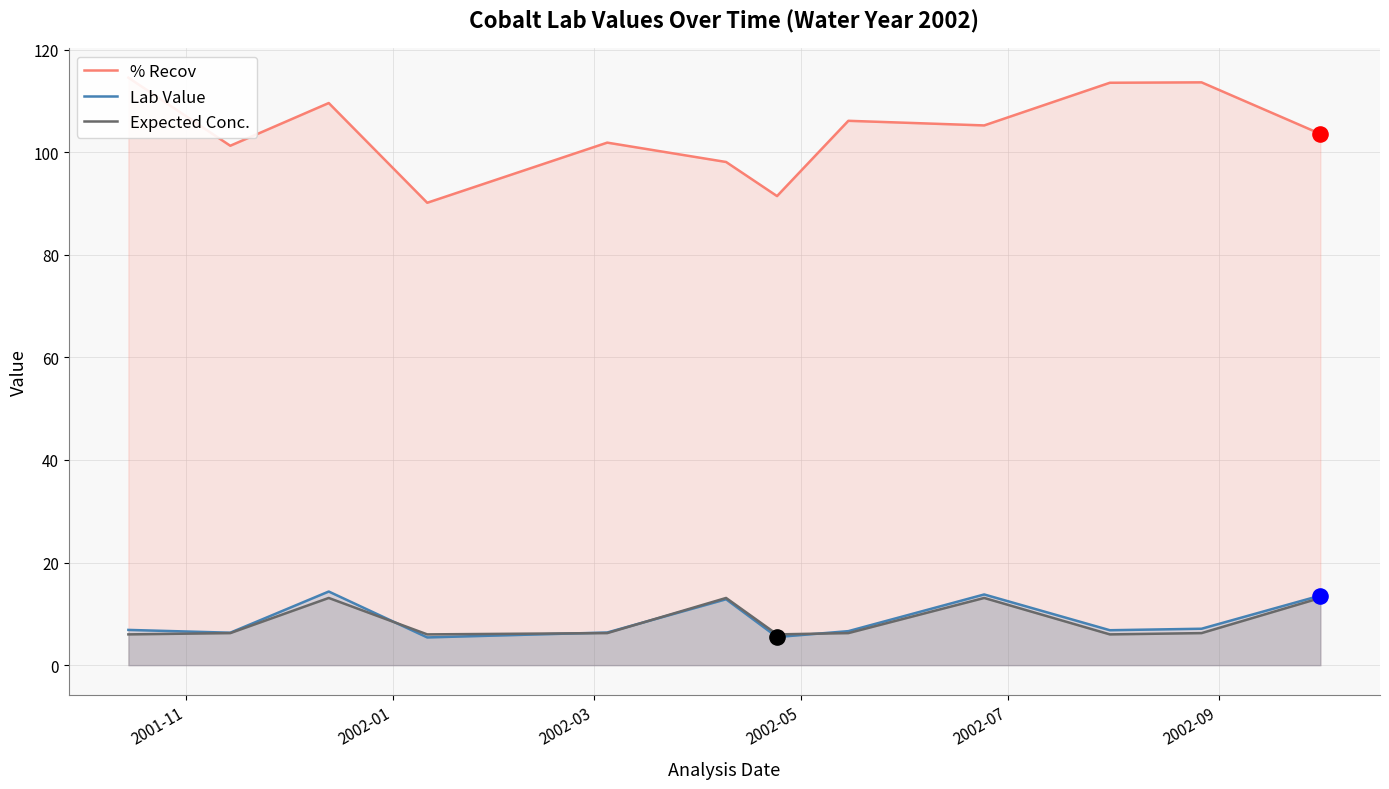

Which series has the largest Y range (max minus min)?

% Recov